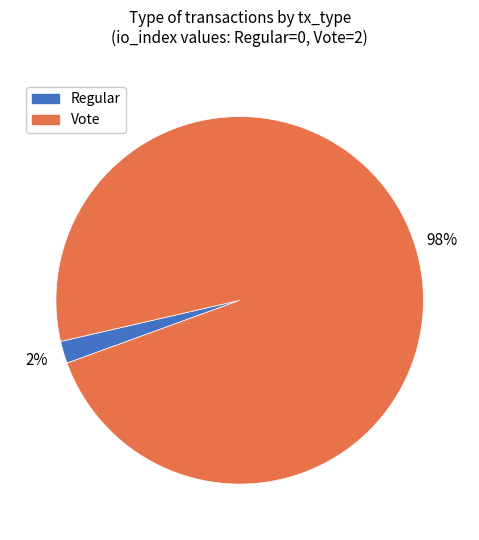

Which category accounts for the majority?

Vote